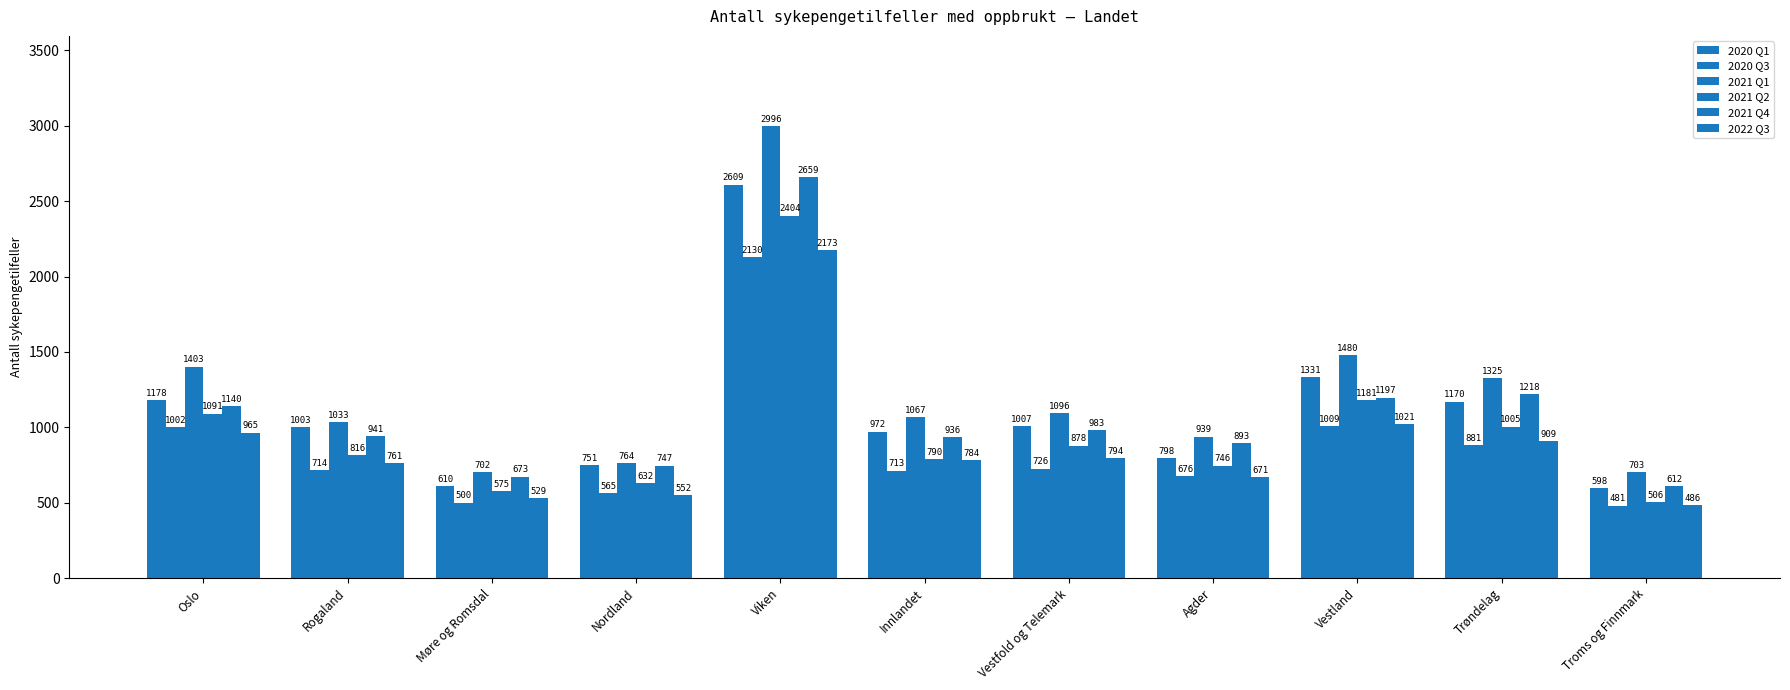

Rank the series by their maximum value, from lowest to highest.

2020 Q3, 2022 Q3, 2021 Q2, 2020 Q1, 2021 Q4, 2021 Q1